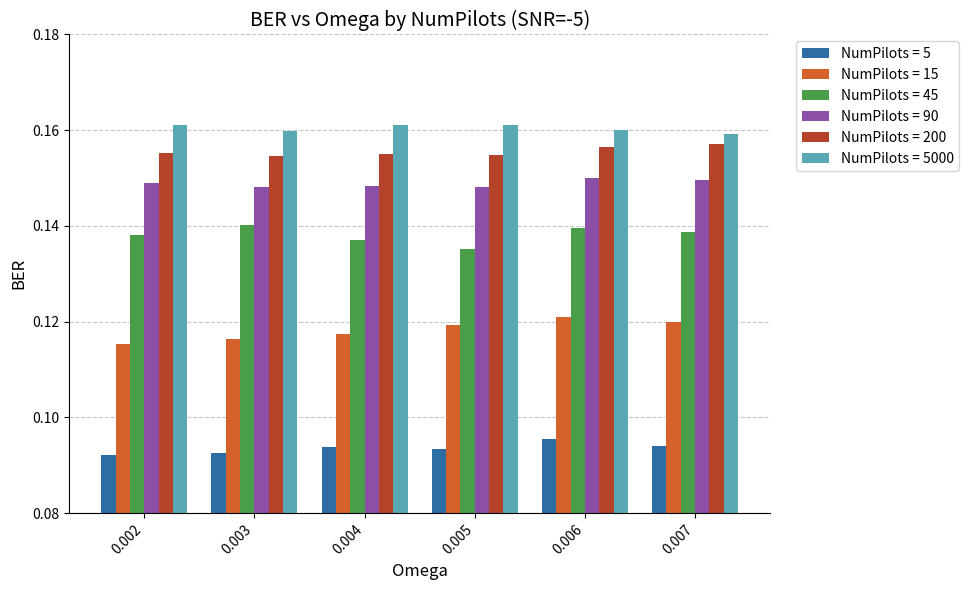

At how many categories does at least one series exceed 0?

6